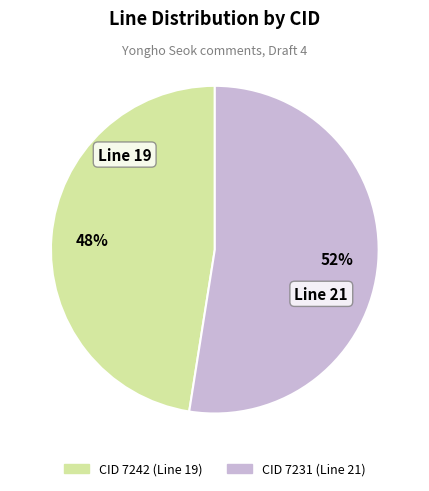

Count the number of slices in the pie.

2